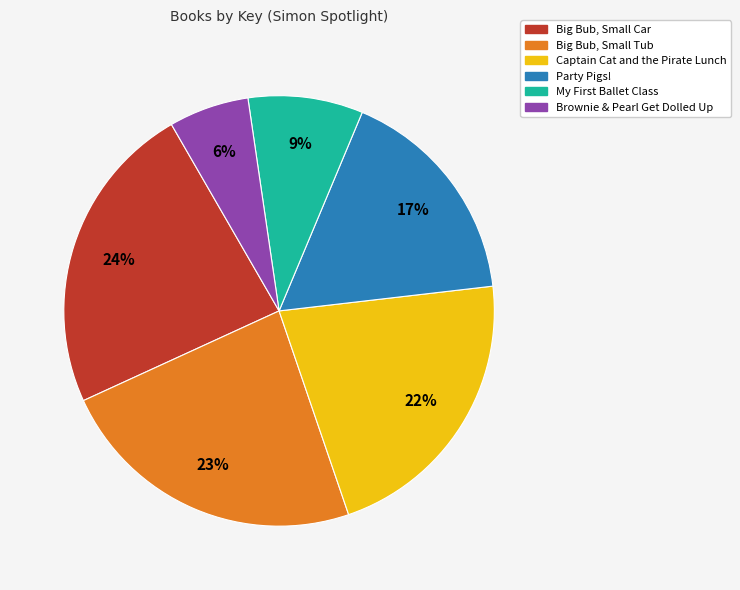

The Brownie & Pearl Get Dolled Up slice represents 6% of the pie. True or false?

True